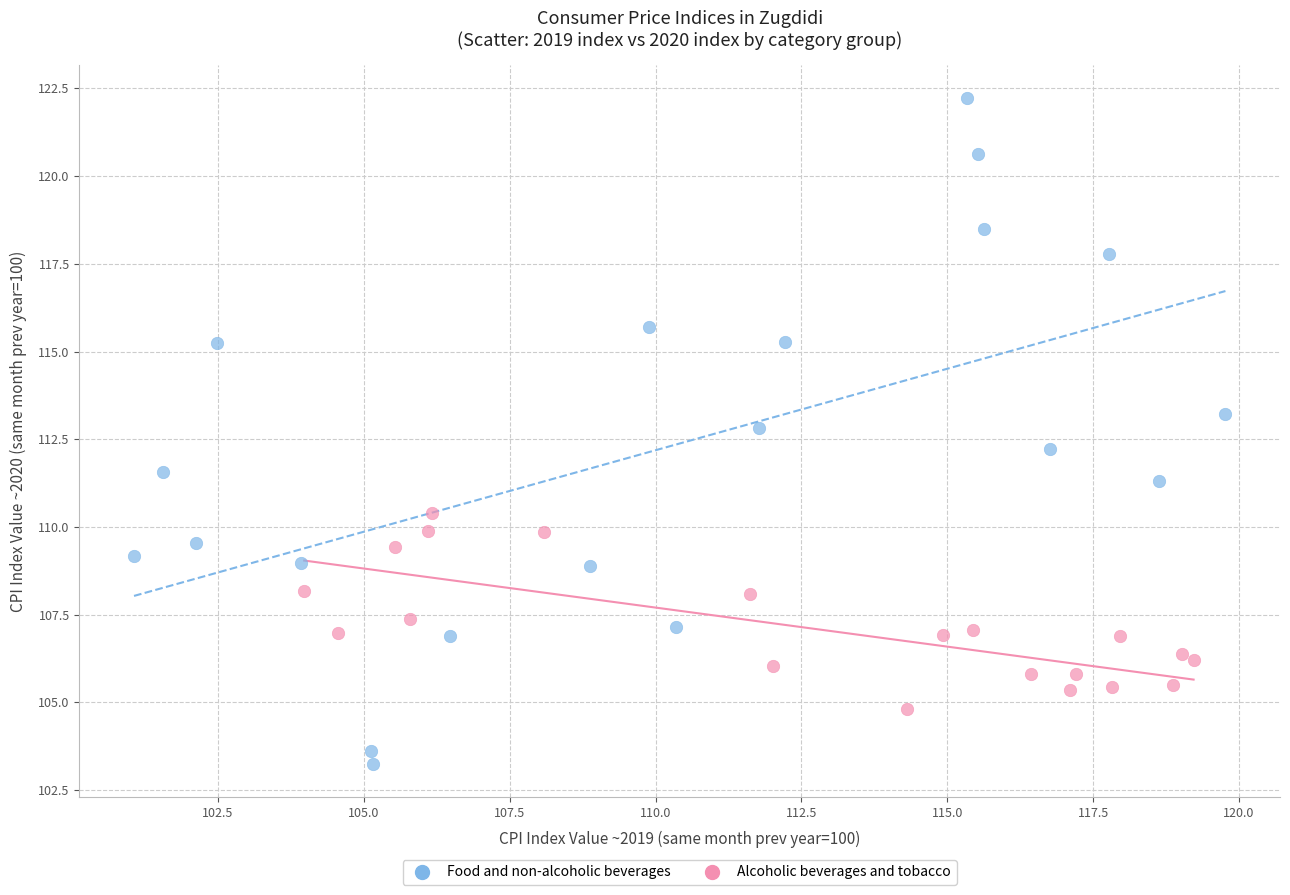

Which series reaches the minimum Y coordinate?

Food and non-alcoholic beverages